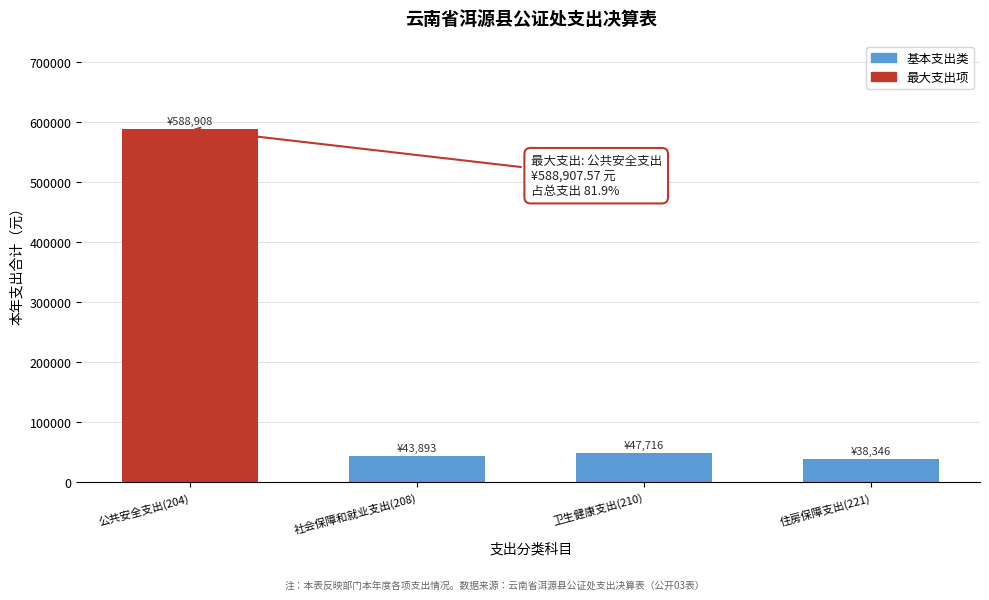

Reading left to right, transcribe all the data shown in this chart.

588907.6	43893.0	47715.9	38346.0